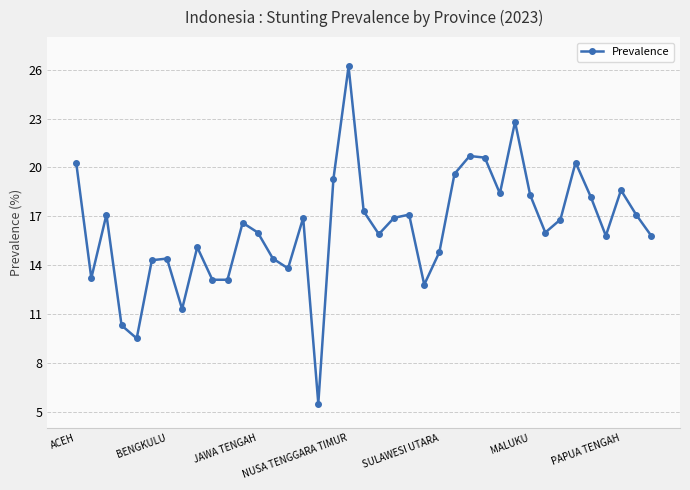

What is the sum of all values?

634.2